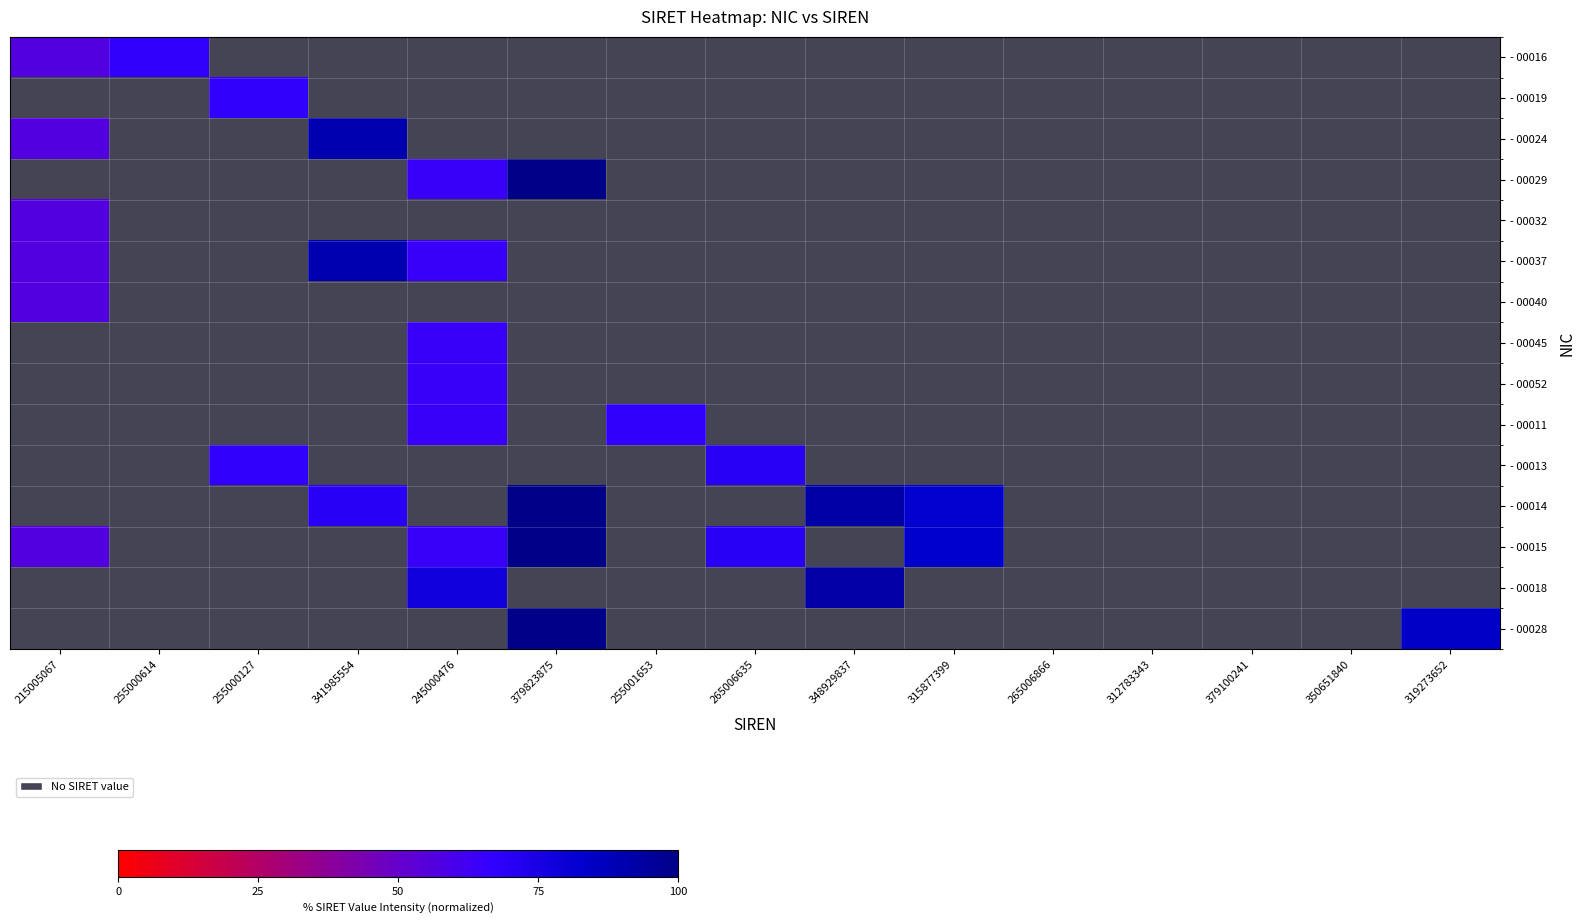

Which series has the largest range (max minus min)?

- 00015